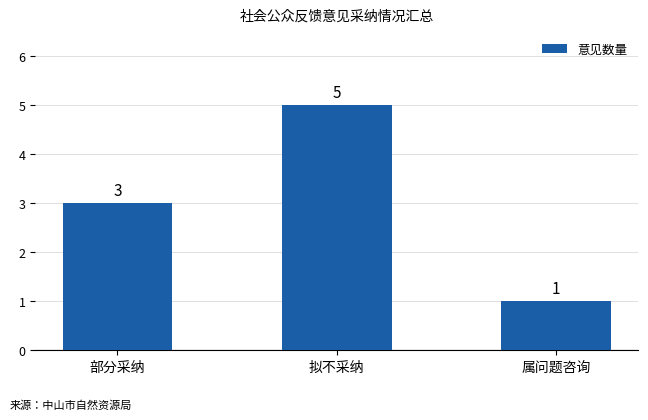

What is the label of the 1st bar from the left?

部分采纳